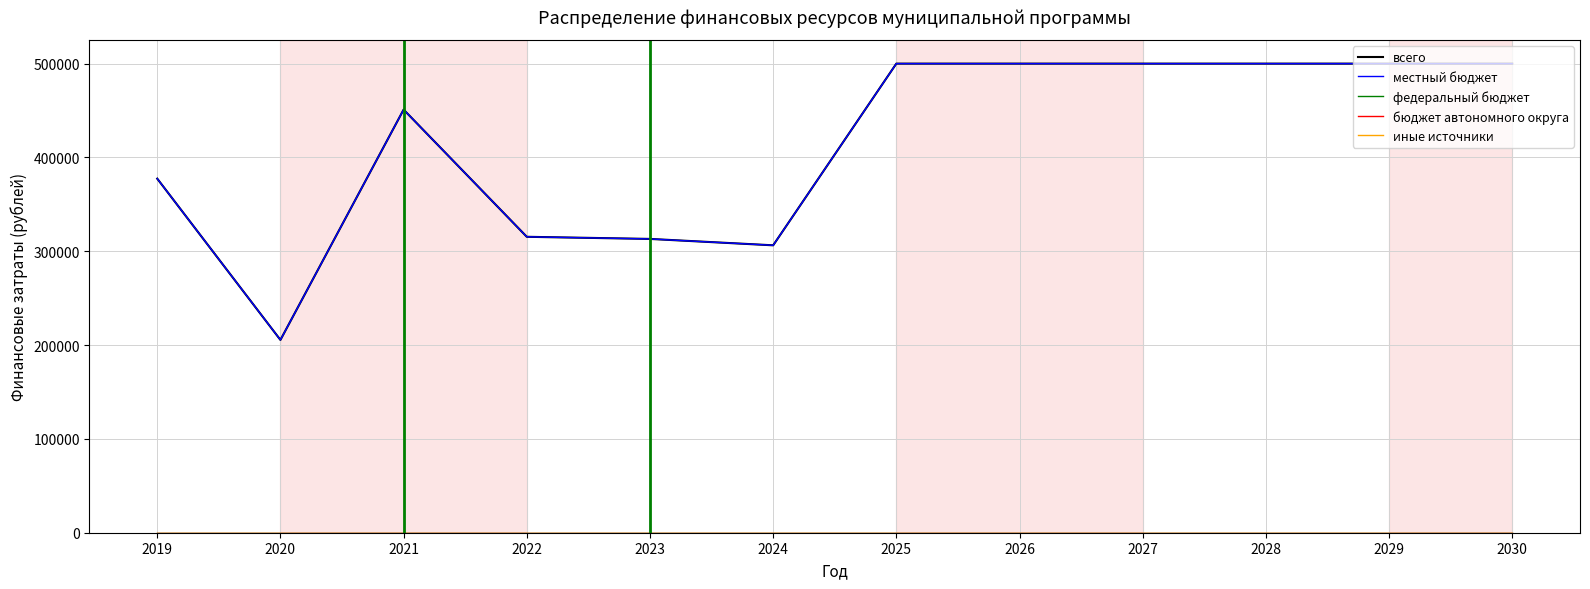

Is this an area chart (filled region under the line)?

No